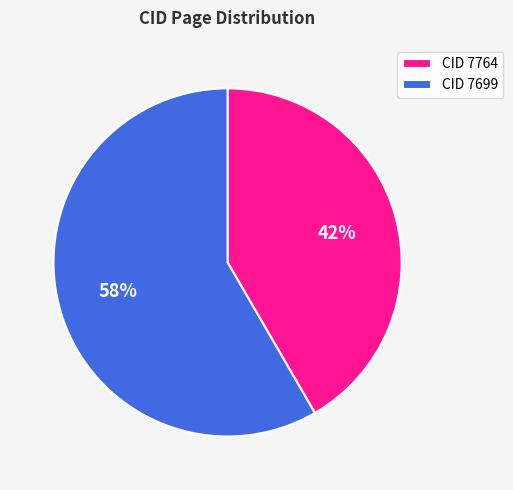

Approximately how many times larger is the value at CID 7699 compared to CID 7764?

1.4